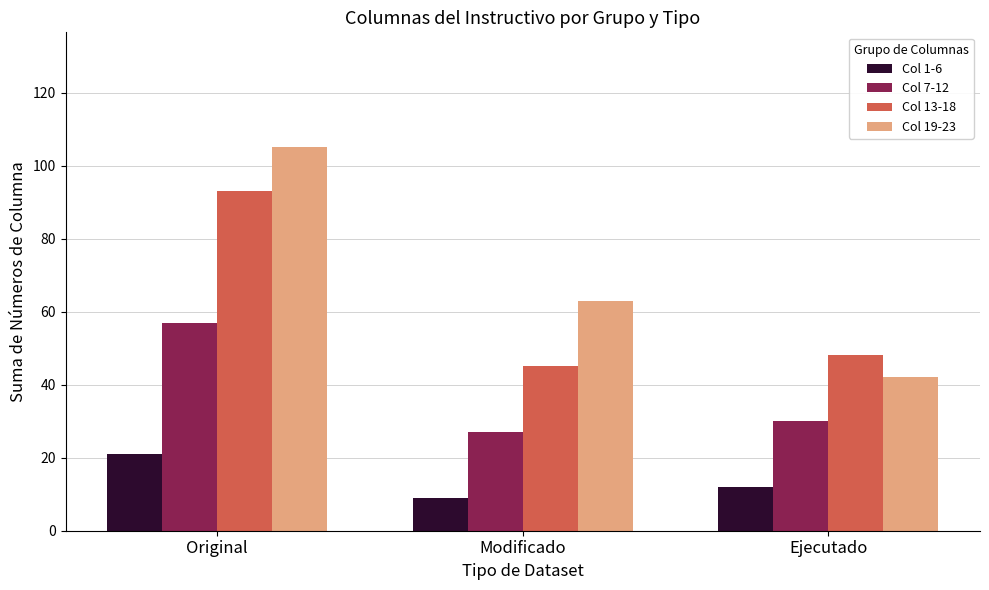

How many bars are there in each group?

4